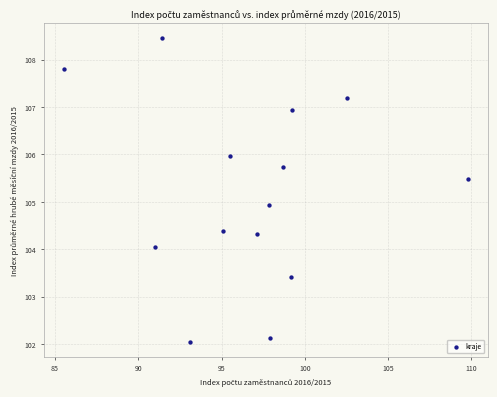

Count the number of points in this scatter plot.

14